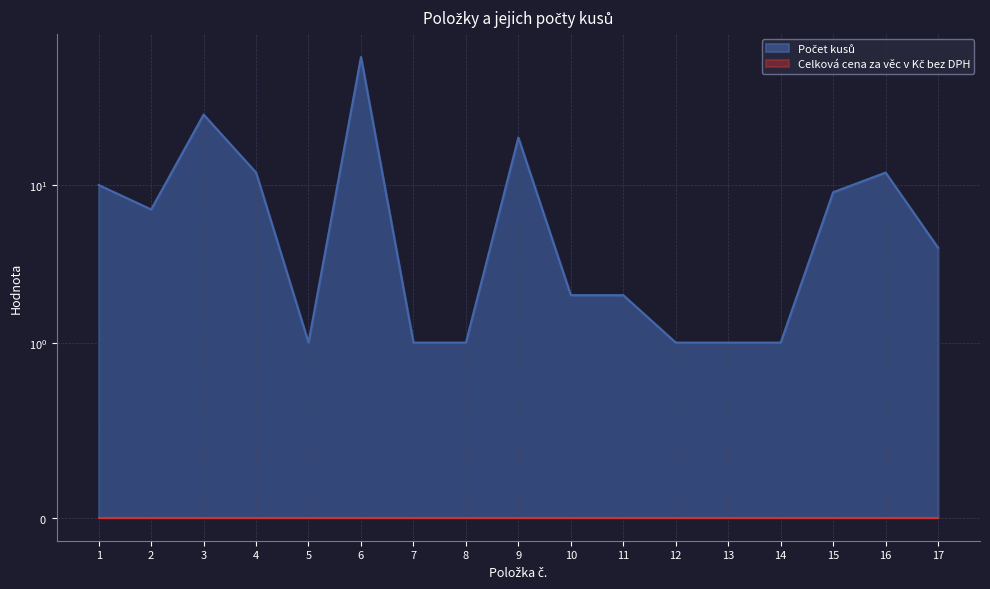

What is the change in value from 11 to 16?

+10